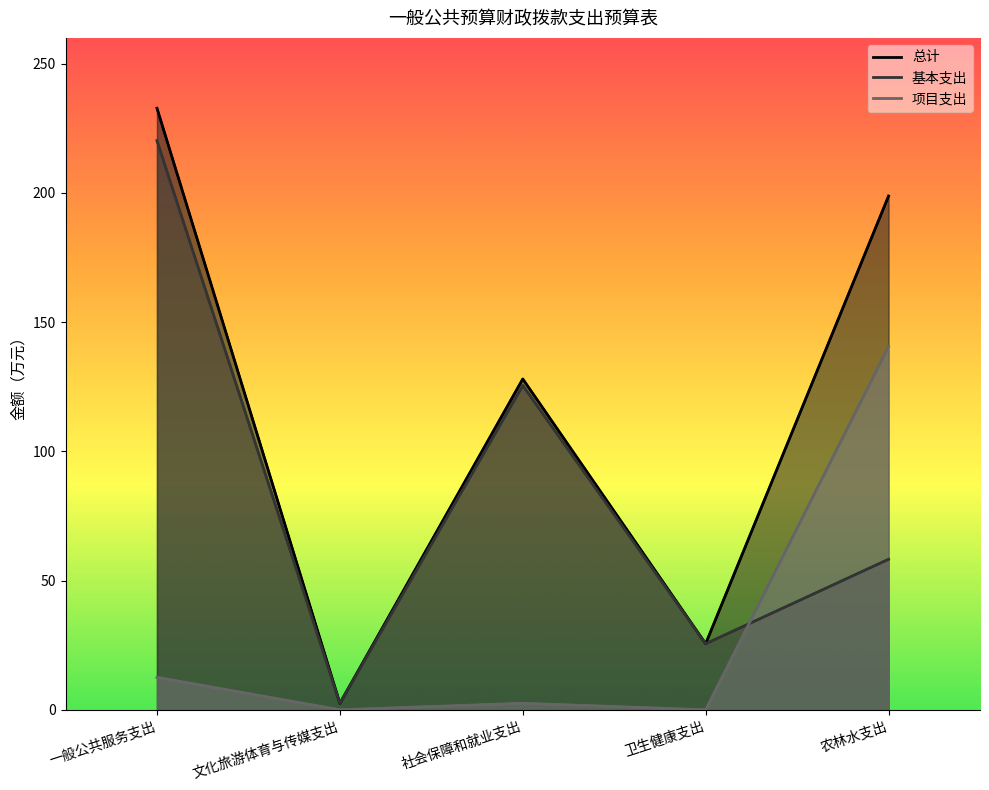

The value of 基本支出 at 农林水支出 is 58.2. True or false?

True